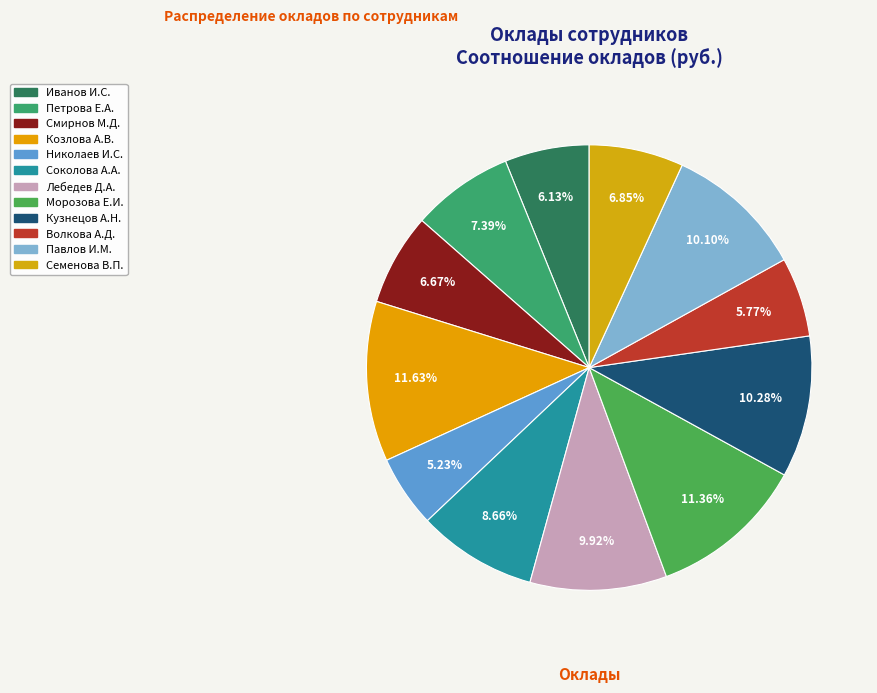

How many slices are in this pie chart?

12